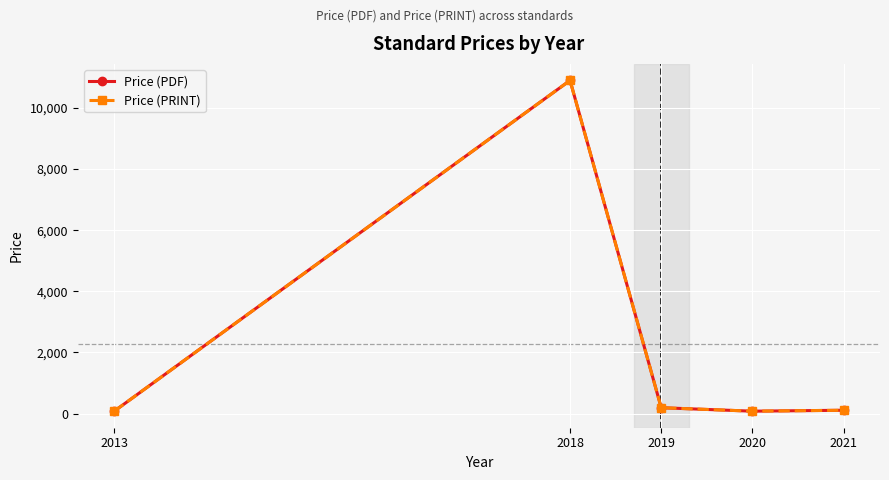

How many interior local peaks does the Price (PRINT) series have?

1